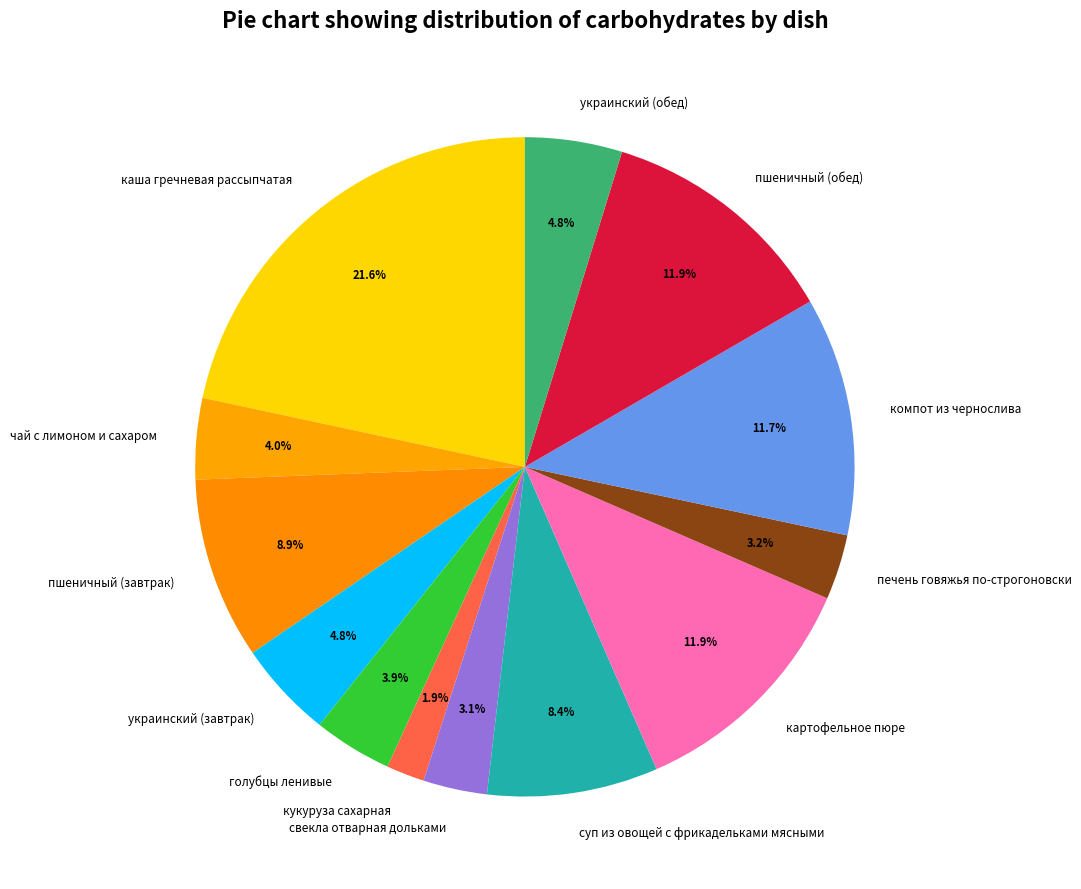

Is компот из чернослива the majority of the pie?

No